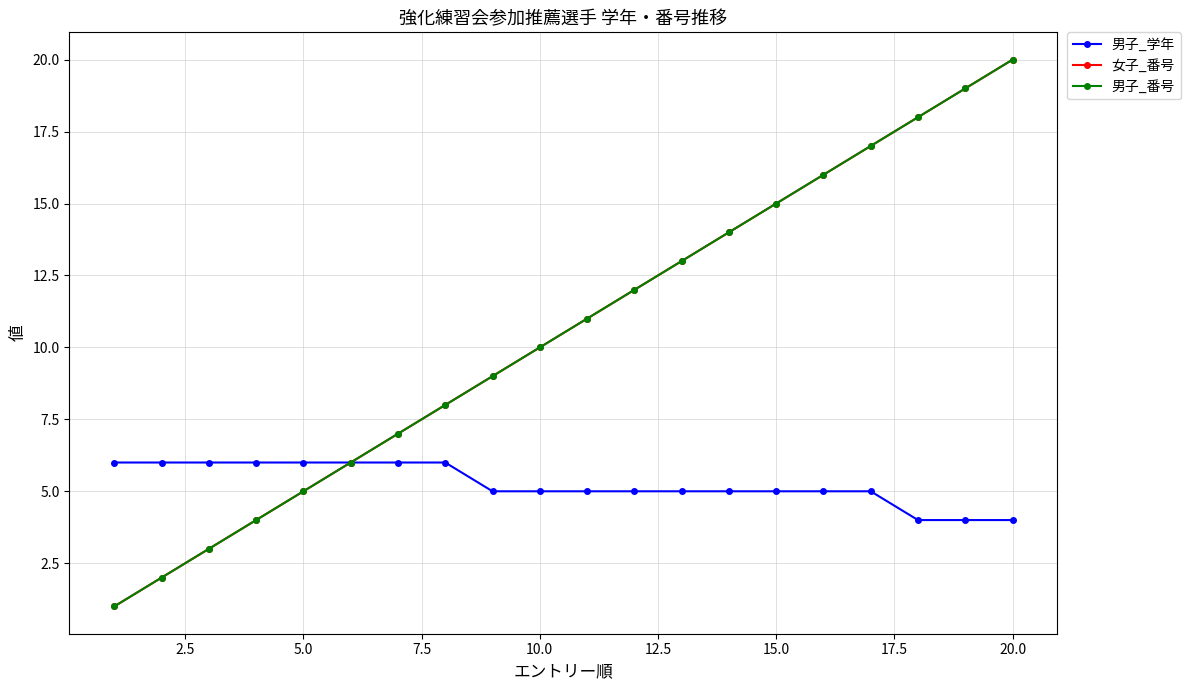

What are all the series names shown in the legend?

男子_学年, 女子_番号, 男子_番号